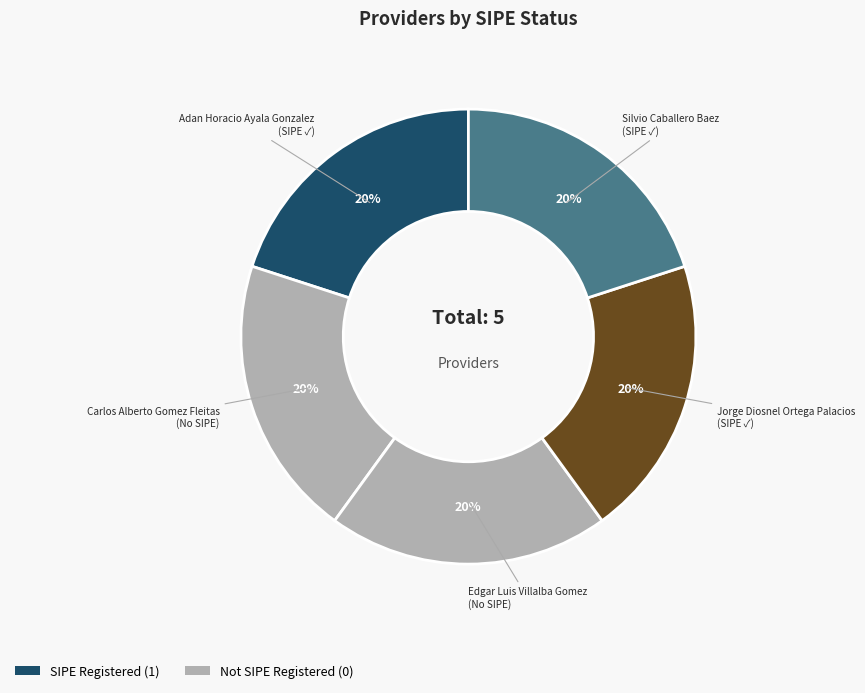

Which slice is the smallest?

CARLOS ALBERTO GOMEZ FLEITAS